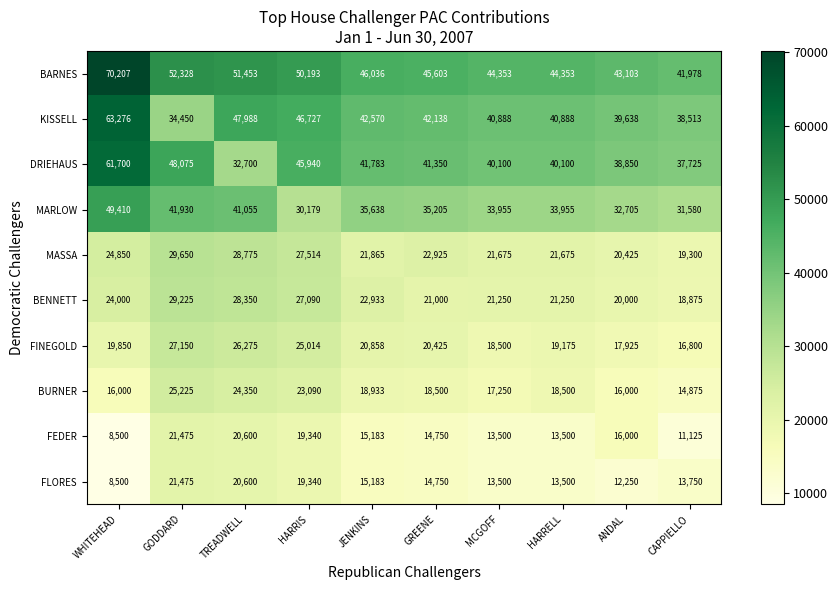

What is the difference between the BARNES values at TREADWELL and WHITEHEAD?

18754